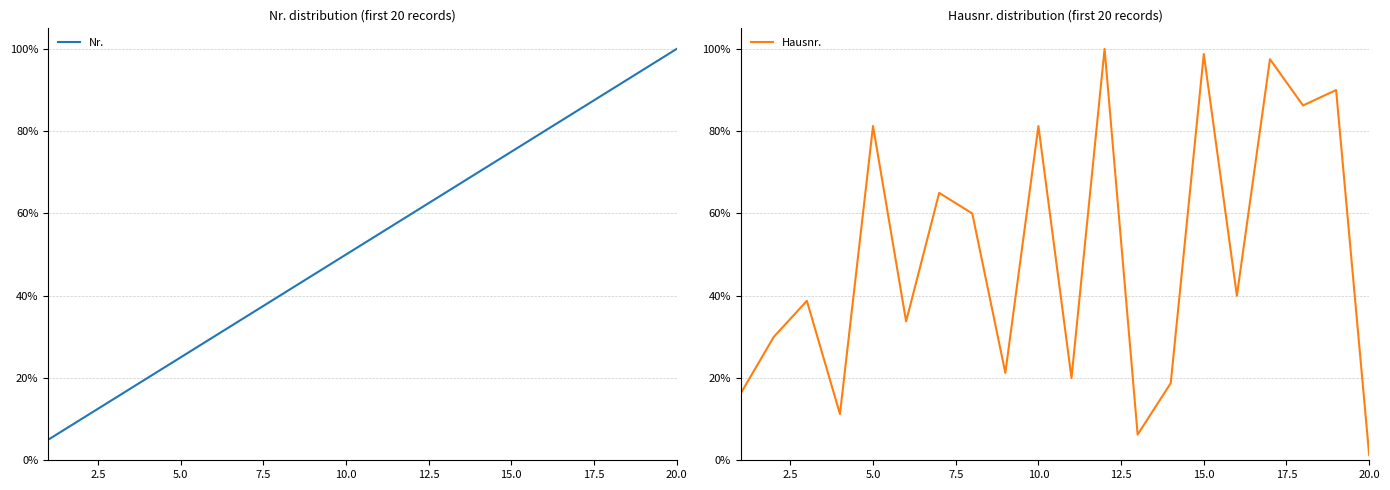

Count the number of categories in the chart.

20